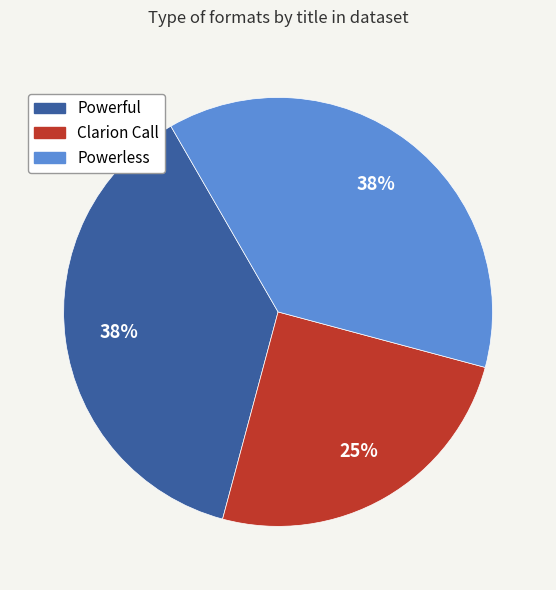

Does Clarion Call account for over 50% of the chart?

No